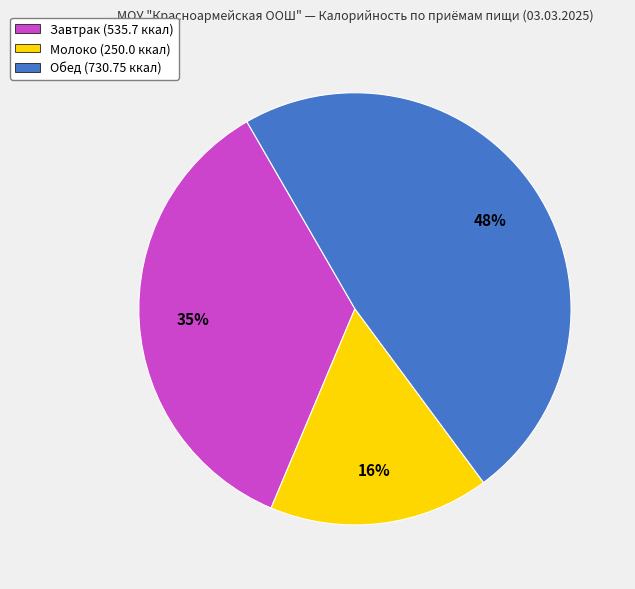

To the nearest percent, what is the combined percentage of Обед and Молоко?

65%